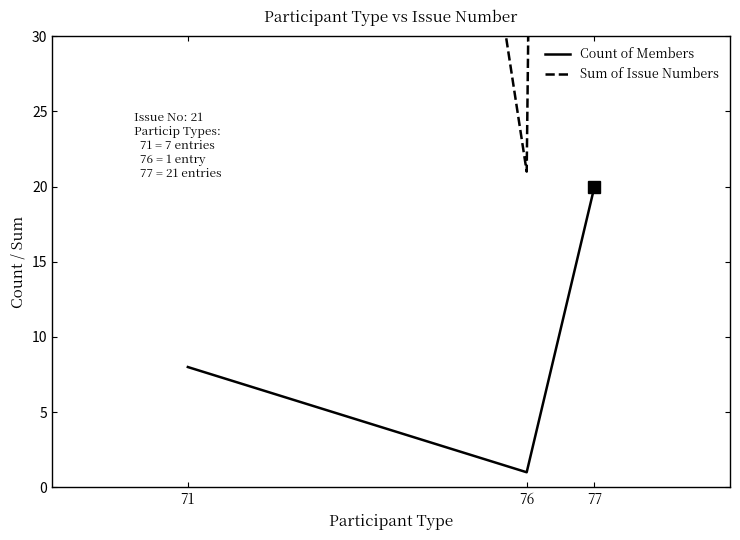

What is the difference between the maximum and second lowest values in the Sum of Issue Numbers series?

252